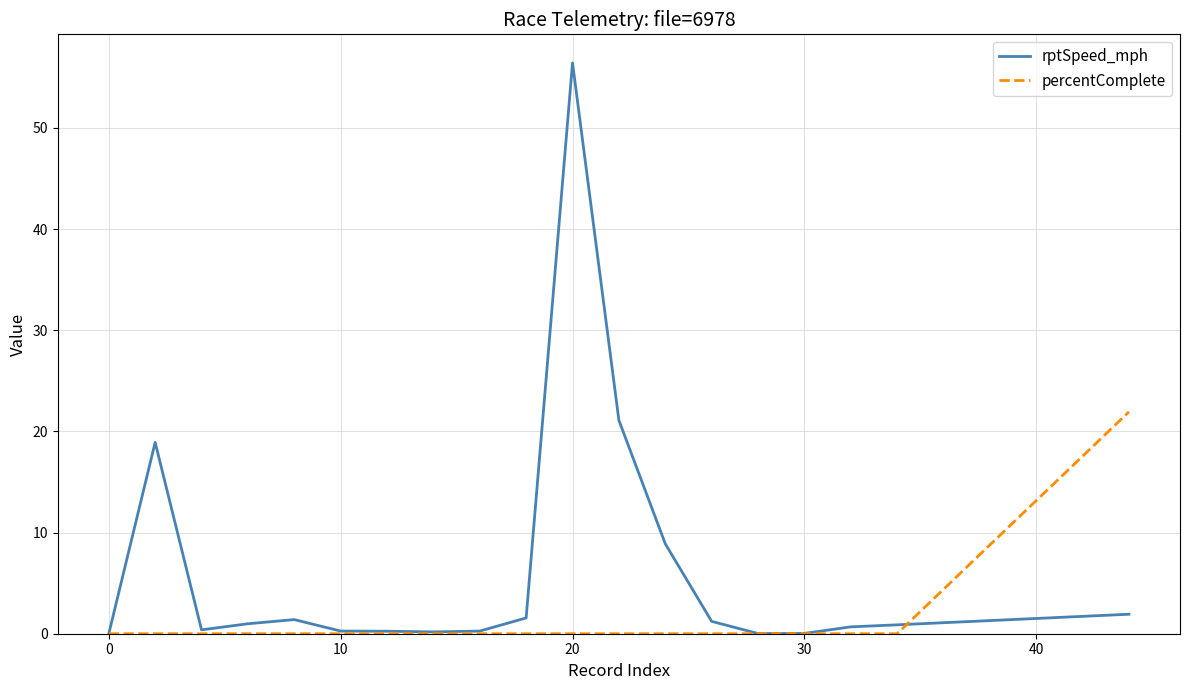

Which series has the largest total across all categories?

rptSpeed_mph